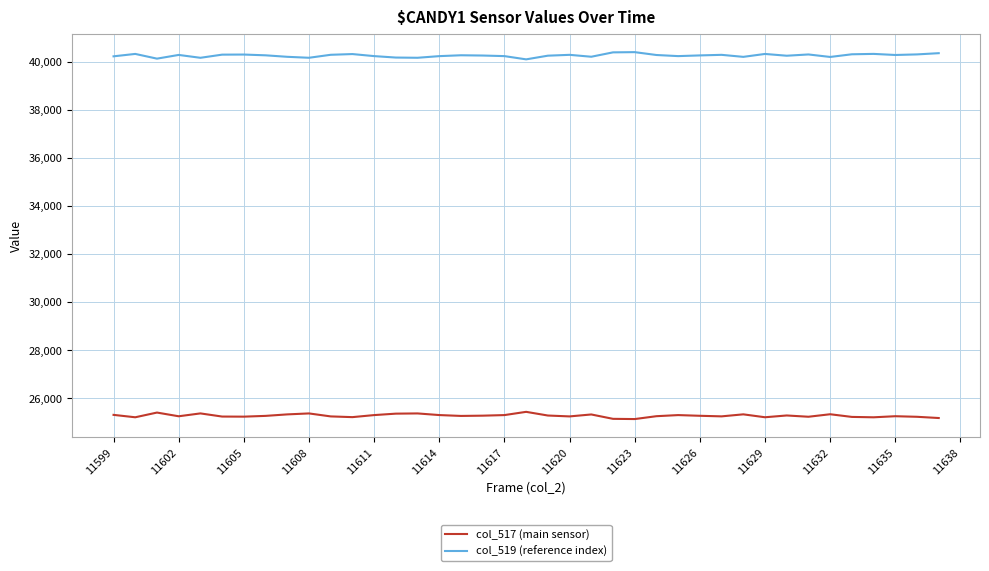

True or false: col_519 (reference index) and col_517 (main sensor) intersect in this chart.

False